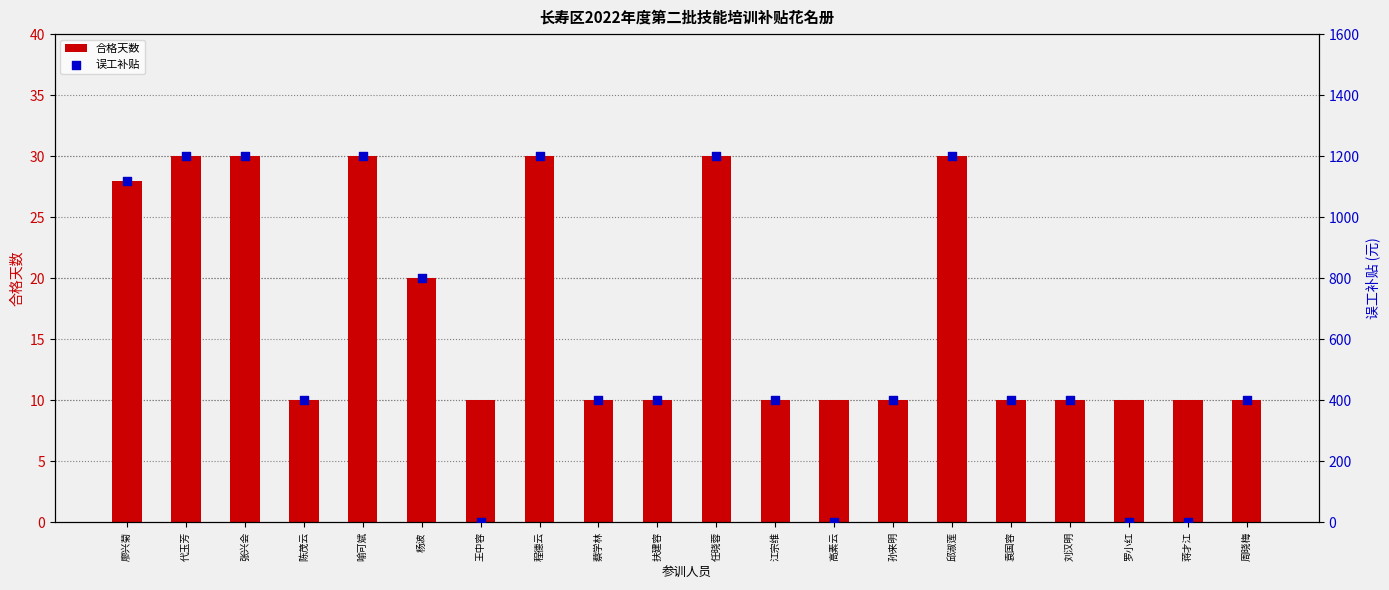

What are all the series names shown in the legend?

合格天数, 误工补贴